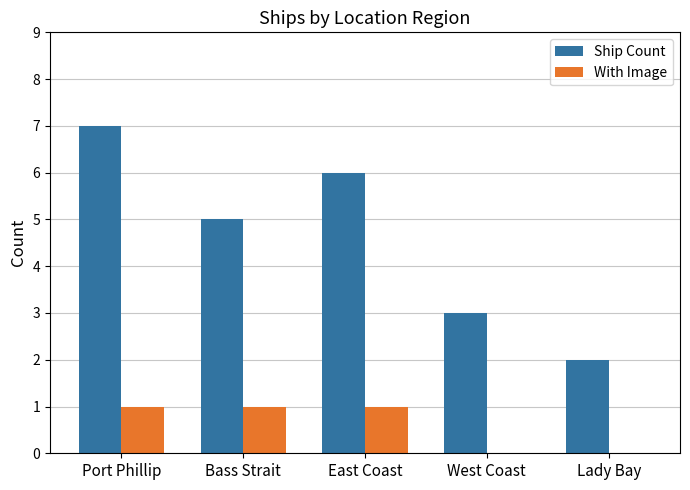

Where does the Ship Count series first go above 5?

Port Phillip